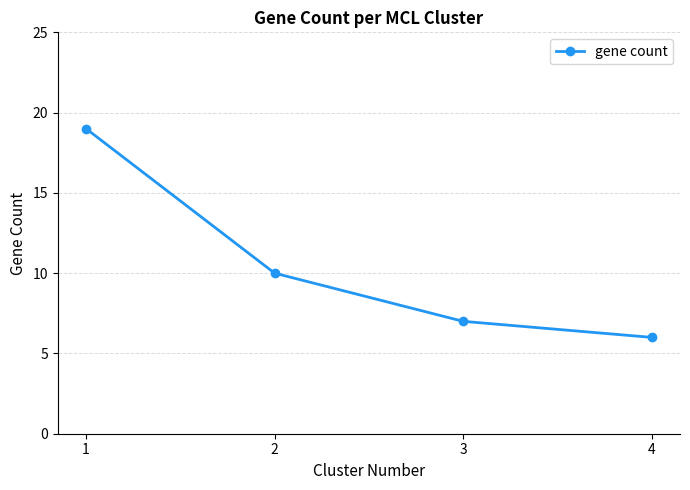

What value does the data have at 4?

6